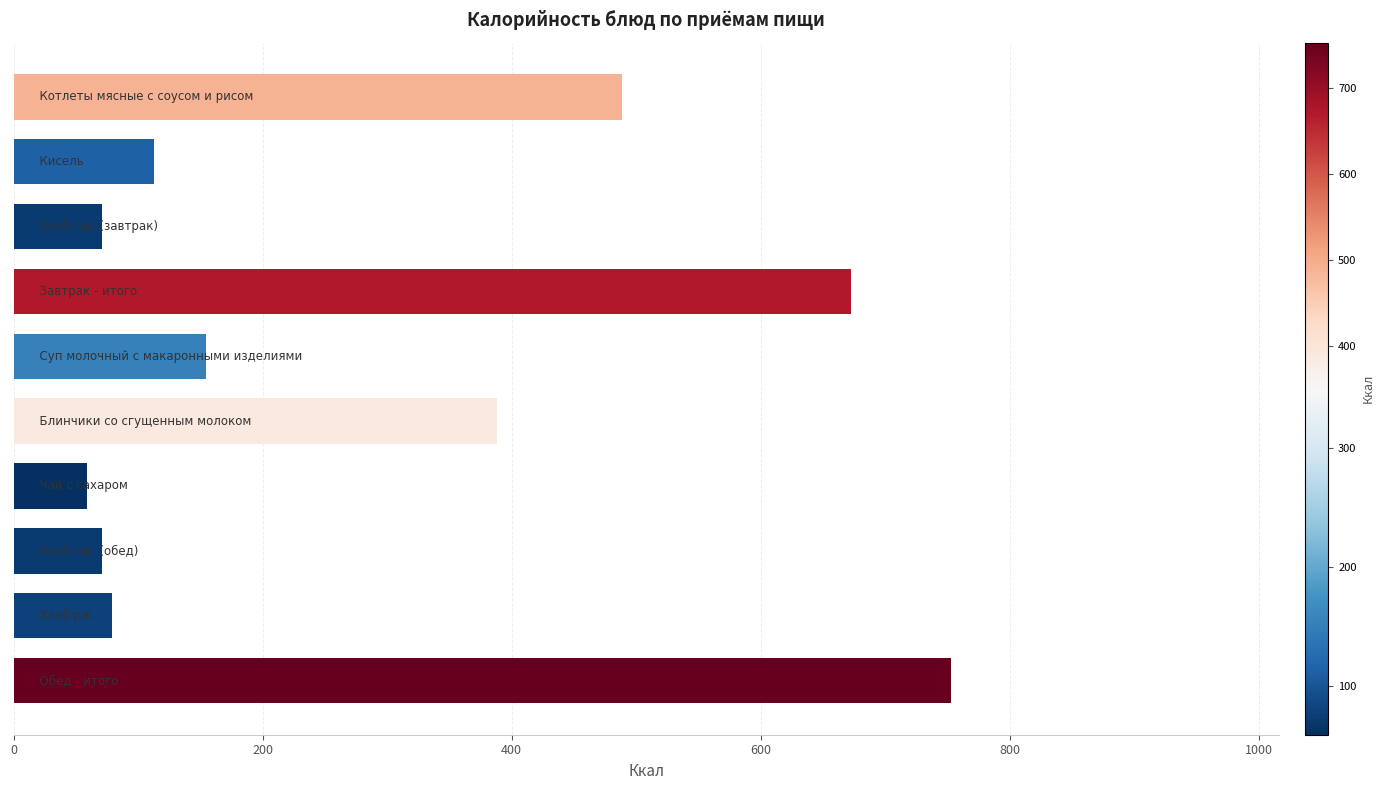

What is the difference between the maximum and second lowest values?

681.2